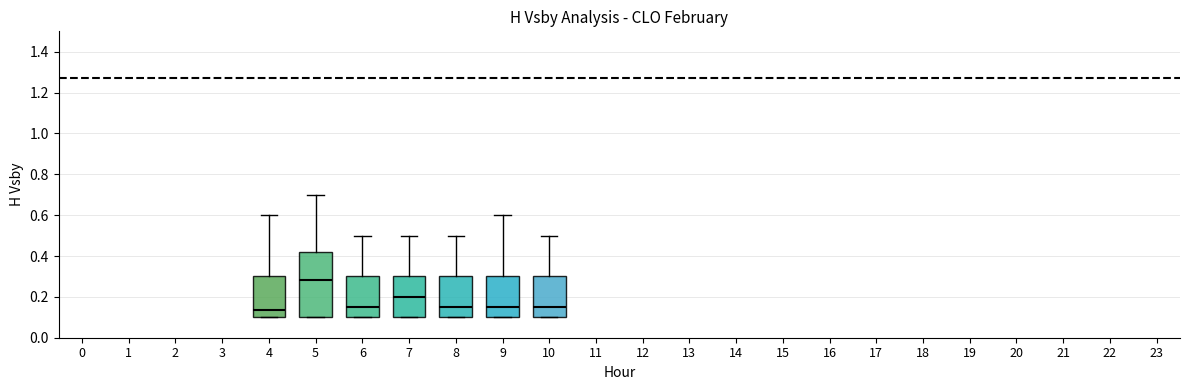

Reading left to right, transcribe this box plot: for each box, give where its median line is, the range the box spans, and where its two whiskers end, as read against the y-axis. The values are not printed on the chart, so give them approximately, as read against the axis.

4: median 0.14, box 0.10 to 0.30, whiskers 0.10 to 0.60
5: median 0.28, box 0.10 to 0.42, whiskers 0.10 to 0.70
6: median 0.16, box 0.10 to 0.30, whiskers 0.10 to 0.50
7: median 0.20, box 0.10 to 0.30, whiskers 0.10 to 0.50
8: median 0.16, box 0.10 to 0.30, whiskers 0.10 to 0.50
9: median 0.16, box 0.10 to 0.30, whiskers 0.10 to 0.60
10: median 0.16, box 0.10 to 0.30, whiskers 0.10 to 0.50